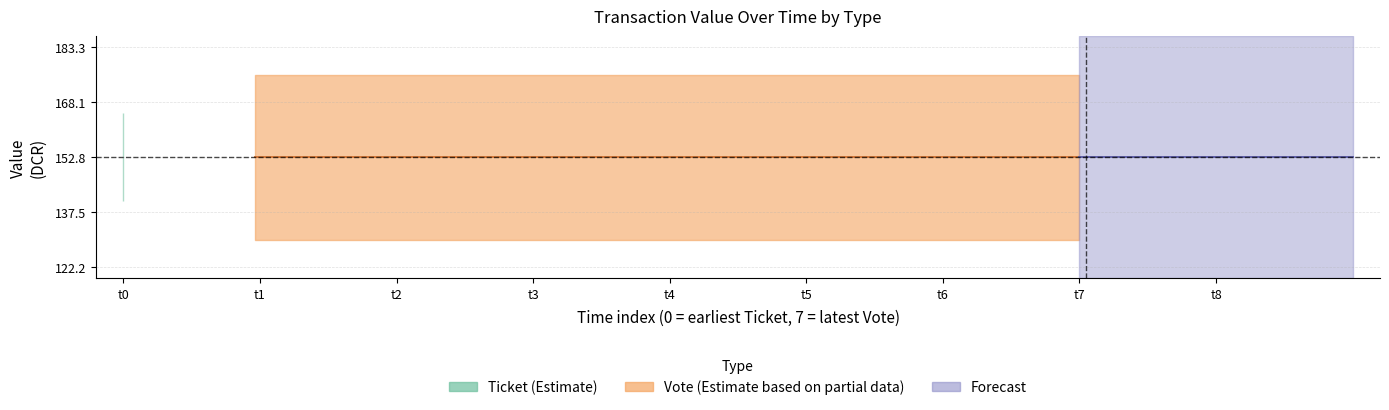

True or false: Ticket_value and Ticket_io_index cross at least once.

False